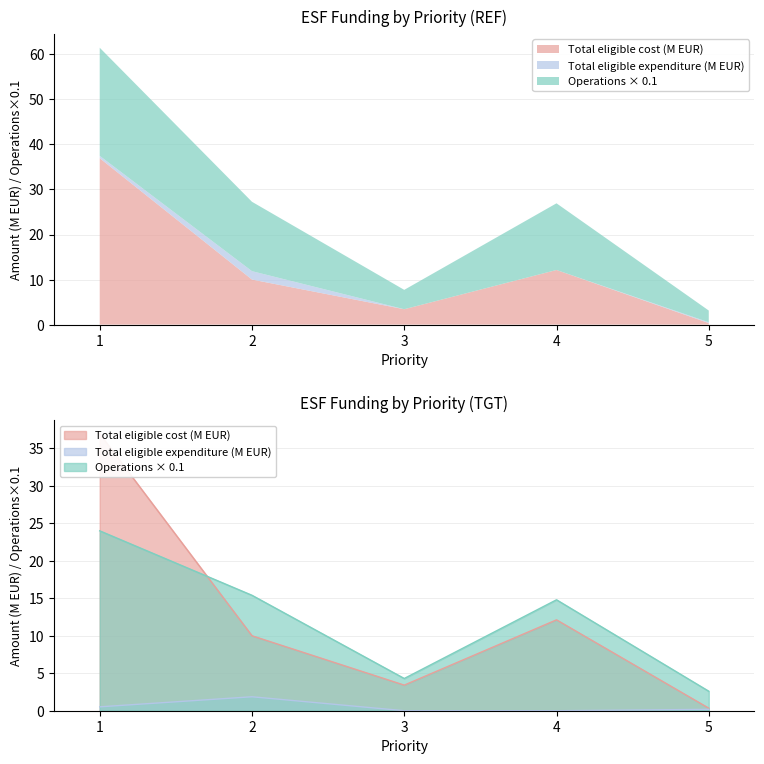

Which category has the lowest value in the Number of selected operations series?

5